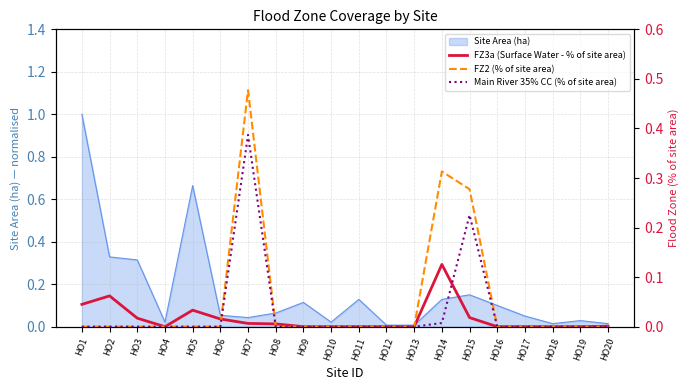

The value of Site Area (ha) at HO16 is 0.0. True or false?

False